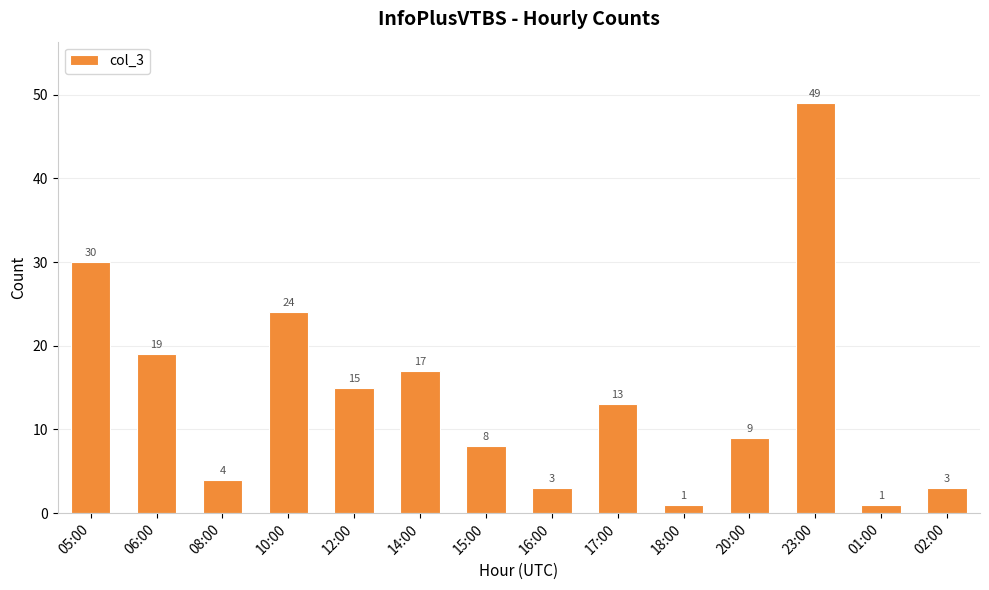

What is the change in value from 06:00 to 17:00?

-6